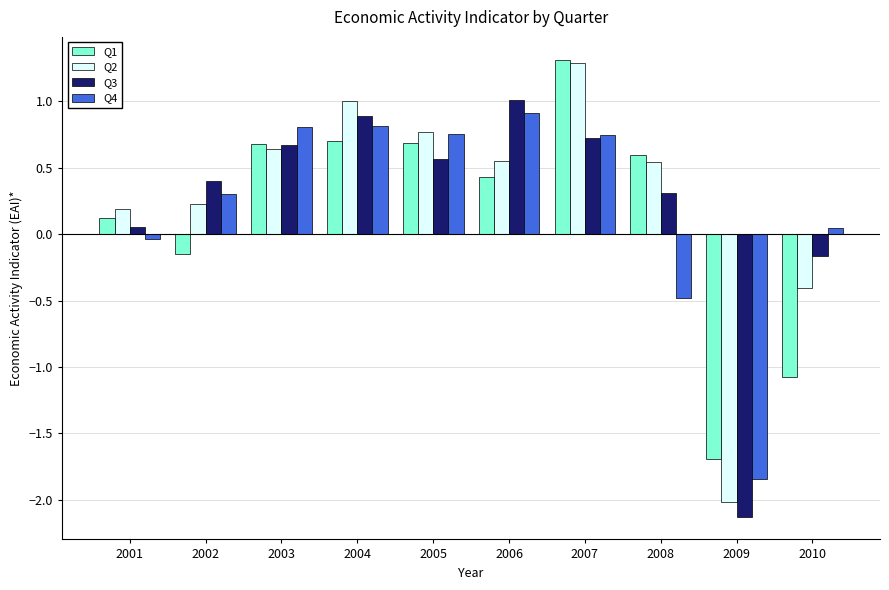

Does the chart contain stacked bars?

No